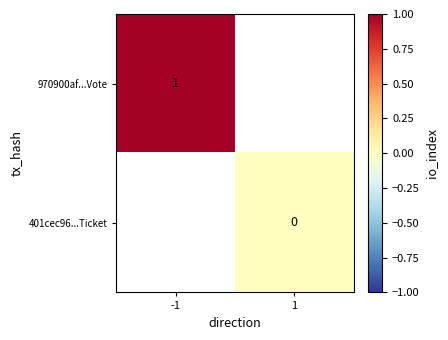

The 970900af...Vote series shows 1 at -1. True or false?

True